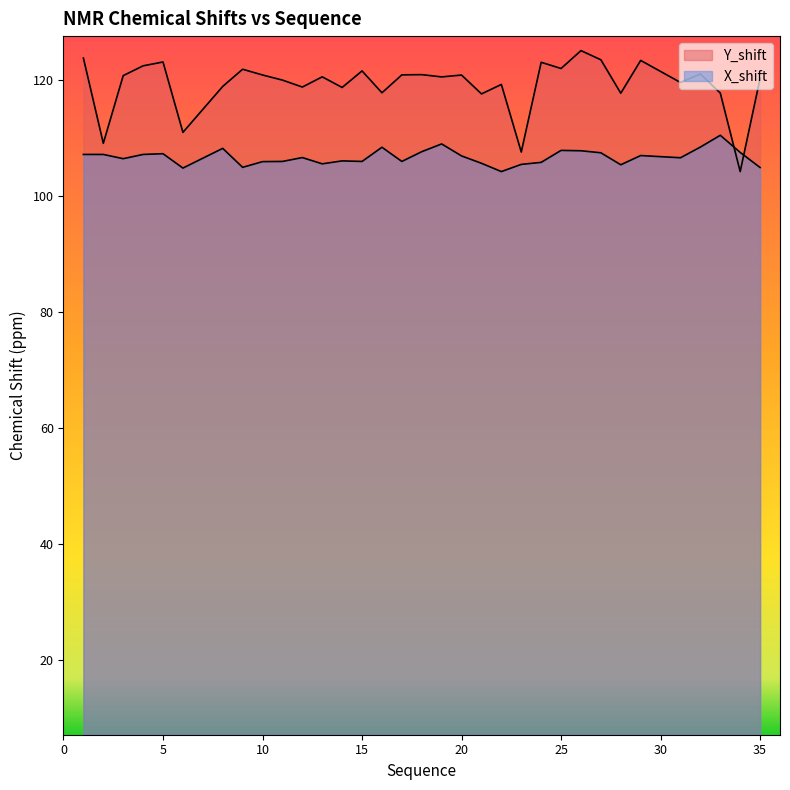

In Y_shift, how many points are lower than both neighbors (excluding endpoints)?

12